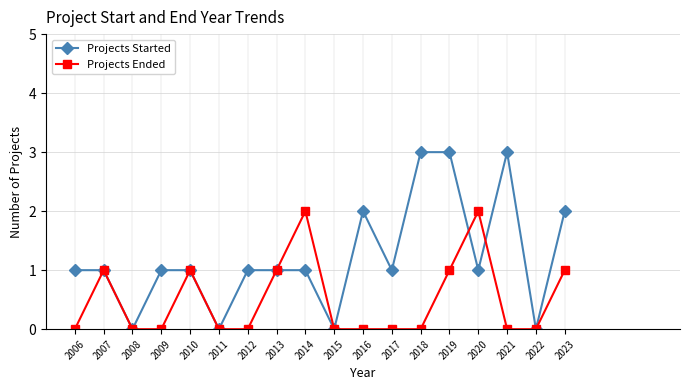

What is the difference between the Projects Ended values at 2009 and 2019?

1